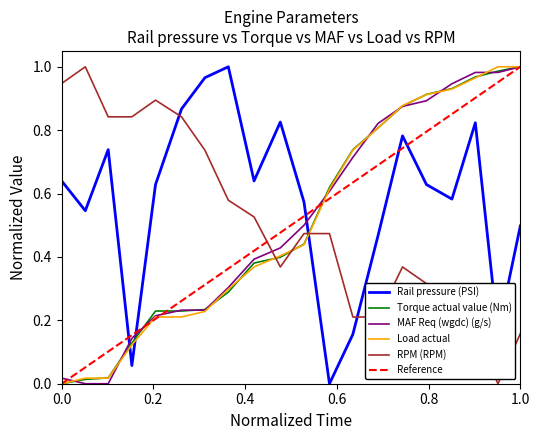

The Torque actual value (Nm) series shows 1.0 at 1.0. True or false?

True